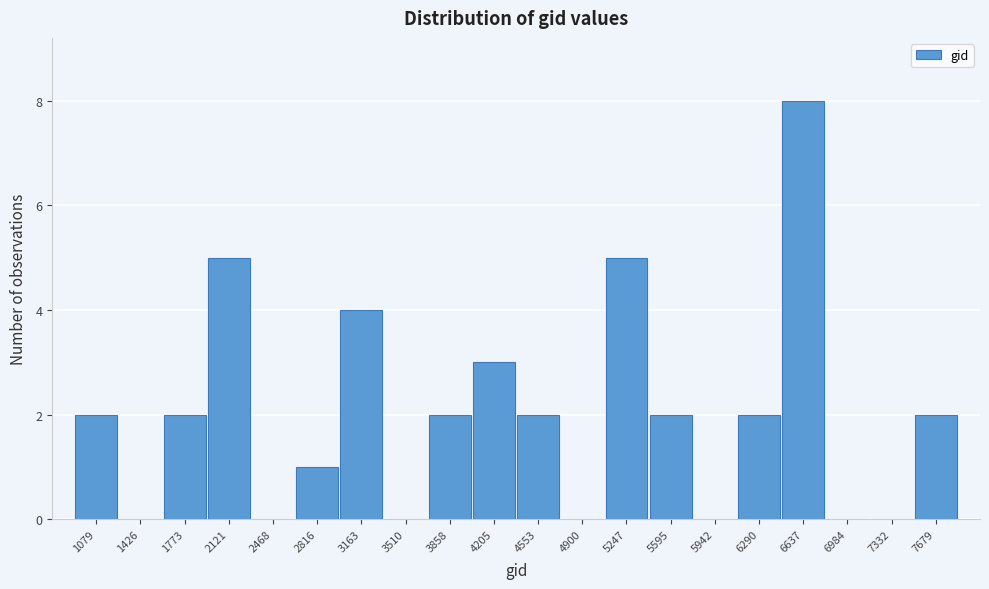

Reading right to left, extract all data points from this chart.

7679=2	7332=0	6984=0	6637=8	6290=2	5942=0	5595=2	5247=5	4900=0	4553=2	4205=3	3858=2	3510=0	3163=4	2816=1	2468=0	2121=5	1773=2	1426=0	1079=2